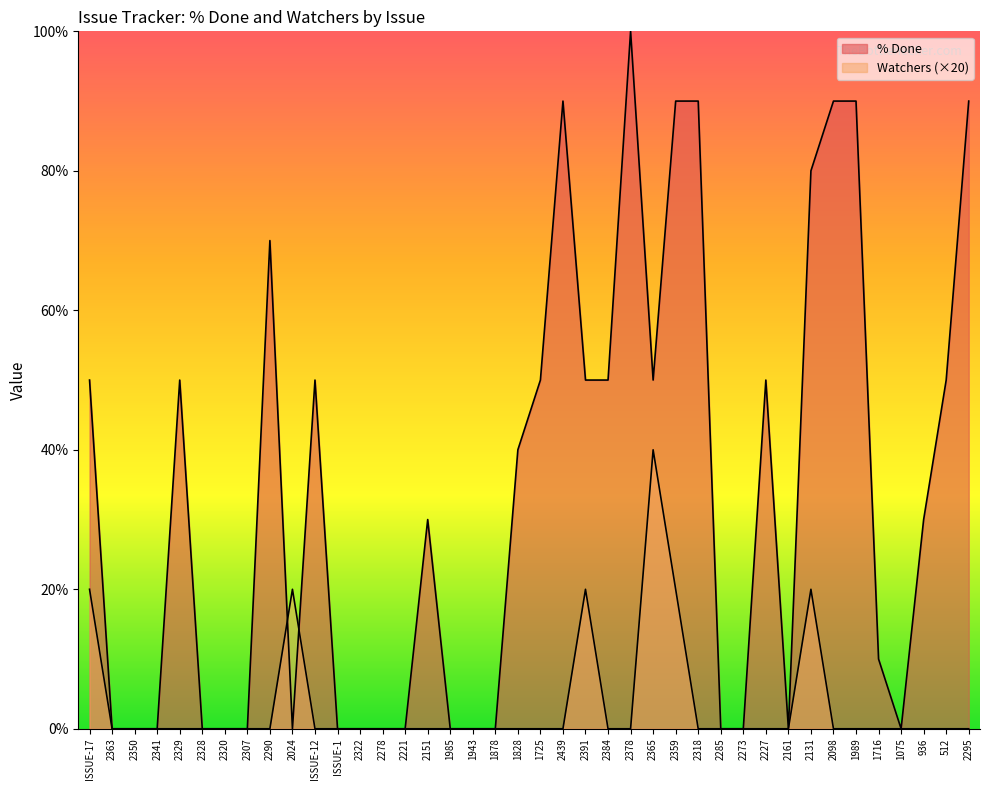

What is the label of the 37th point from the right?

2341